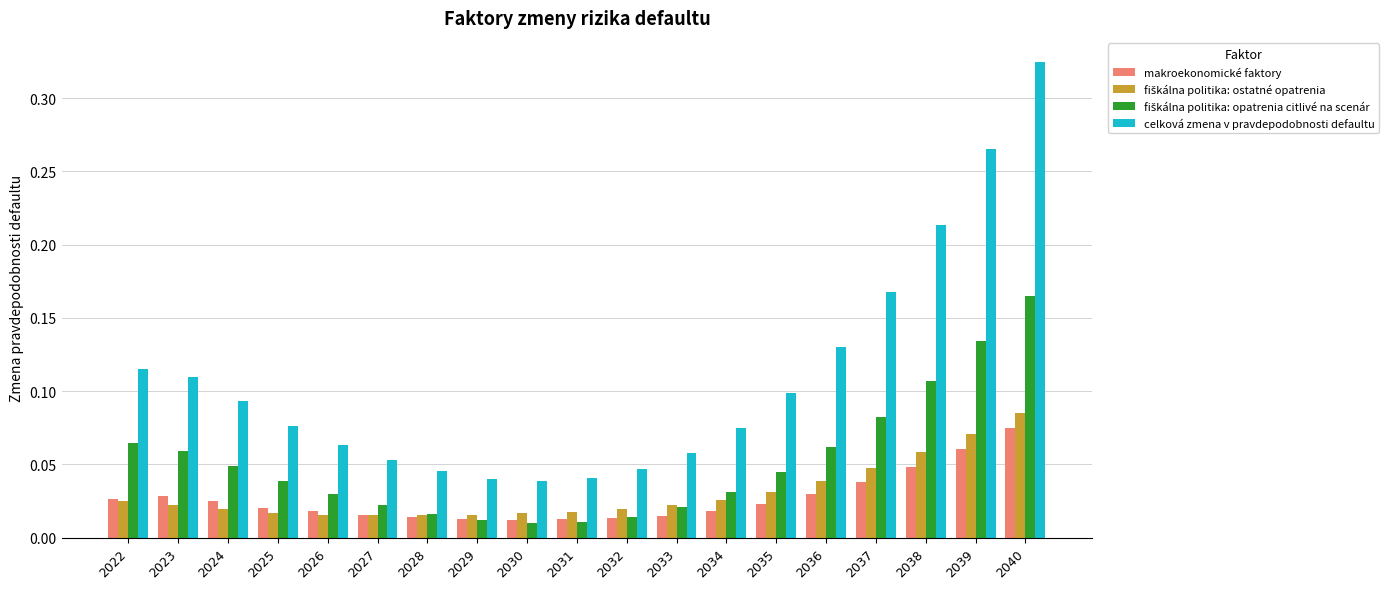

How many makroekonomické faktory values are between 0 and 1?

19